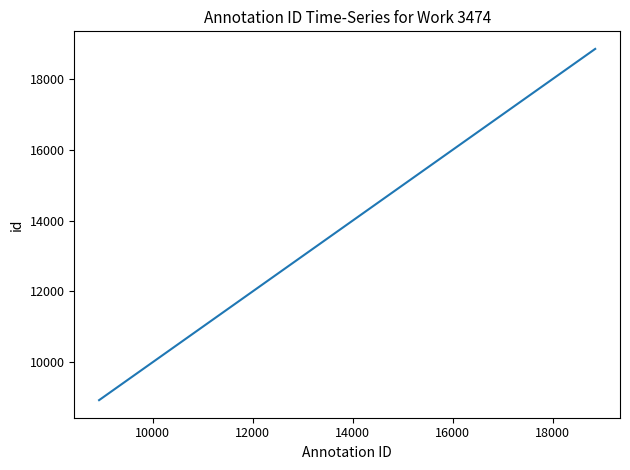

What is the smallest value displayed?

8925